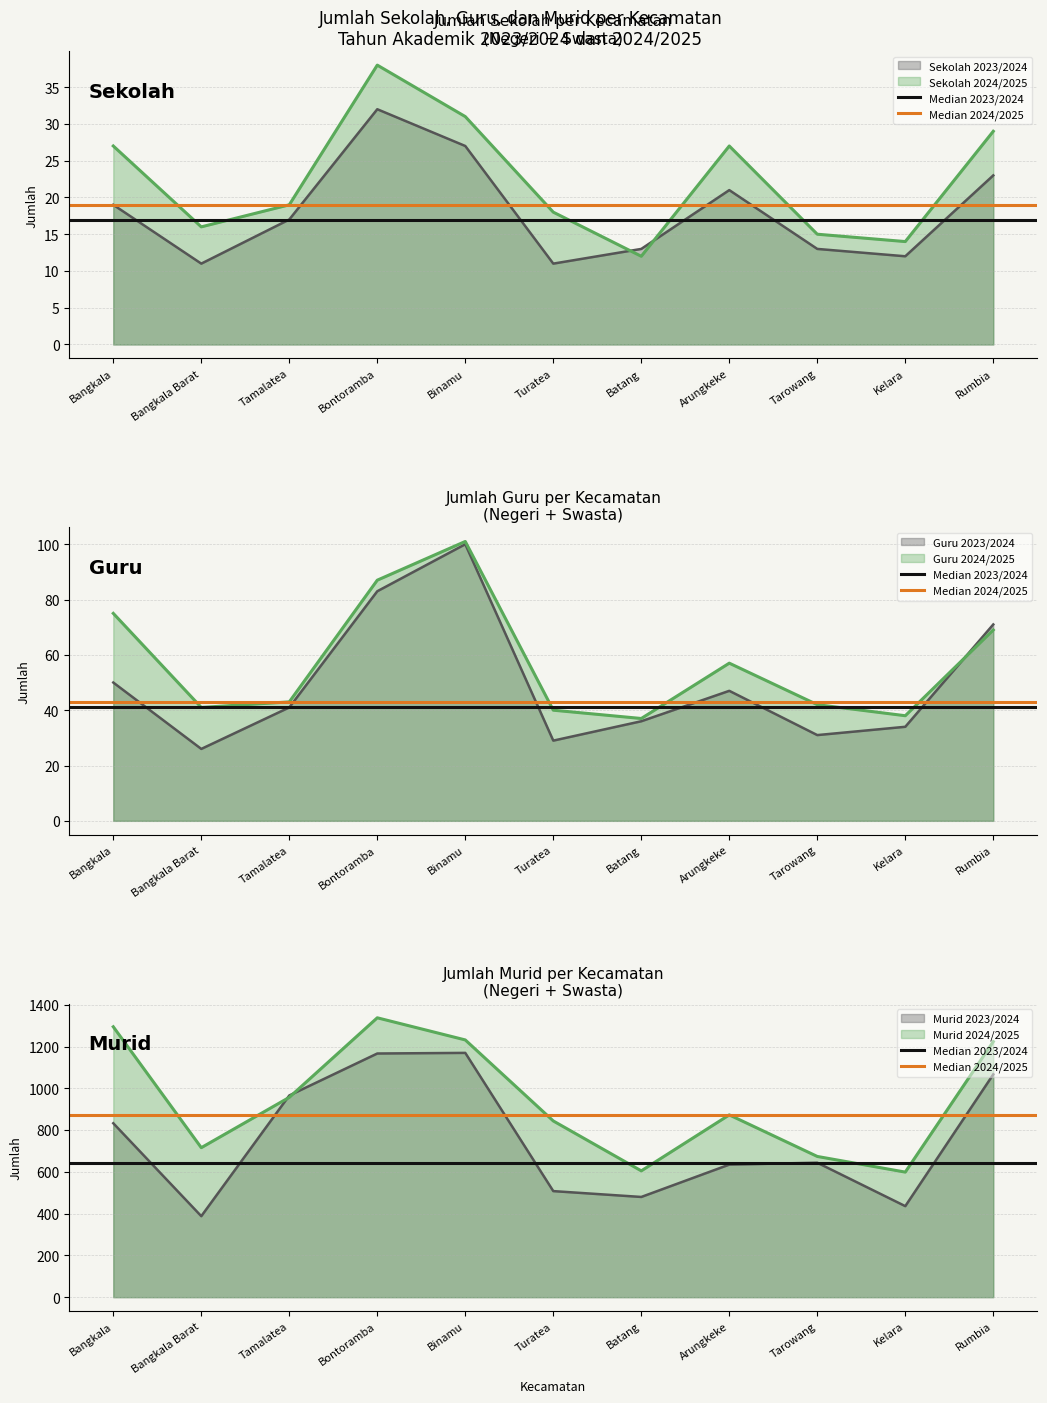

Which category has the highest value in the Median 2023/2024 series?

Bangkala